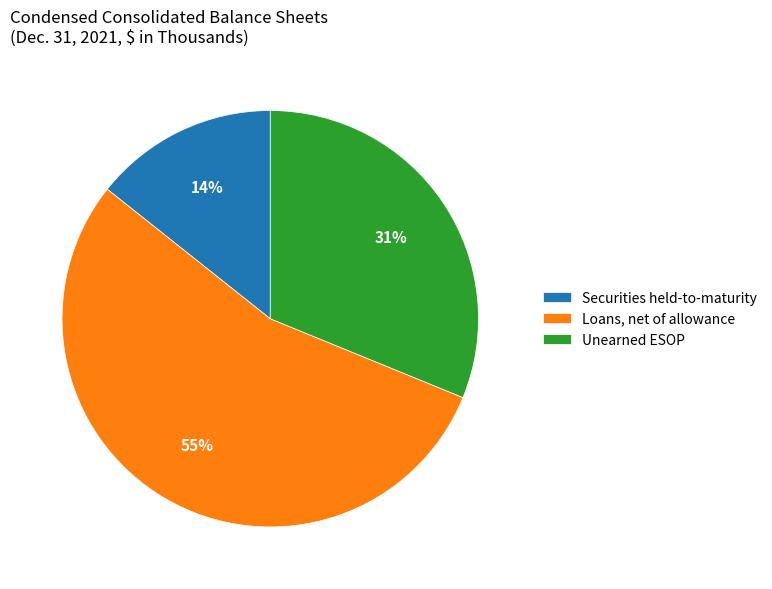

Combined, do Unearned ESOP and Loans, net of allowance account for over 50%?

Yes